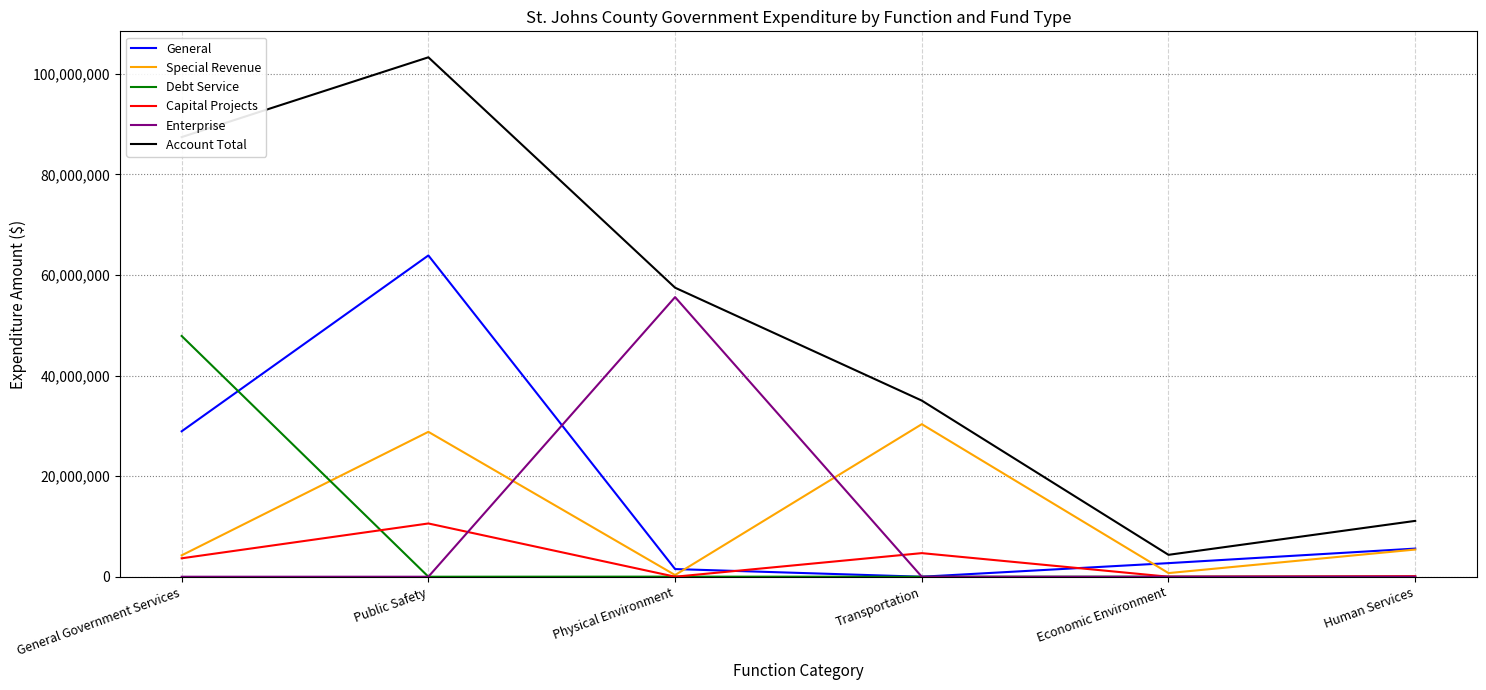

What is the difference between the Account Total values at Economic Environment and General Government Services?

83054963